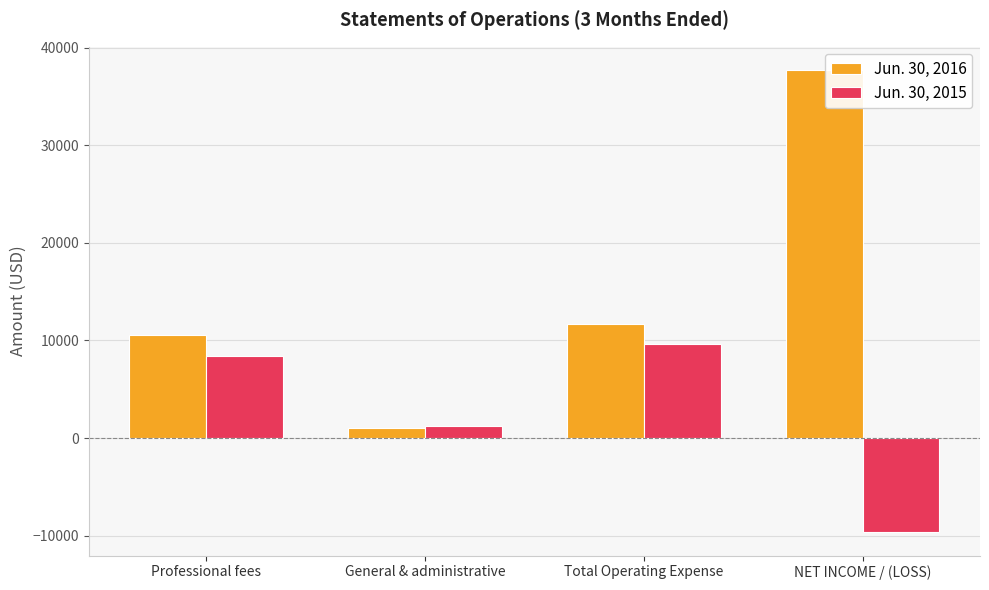

What is the total value across all series at General & administrative?

2298